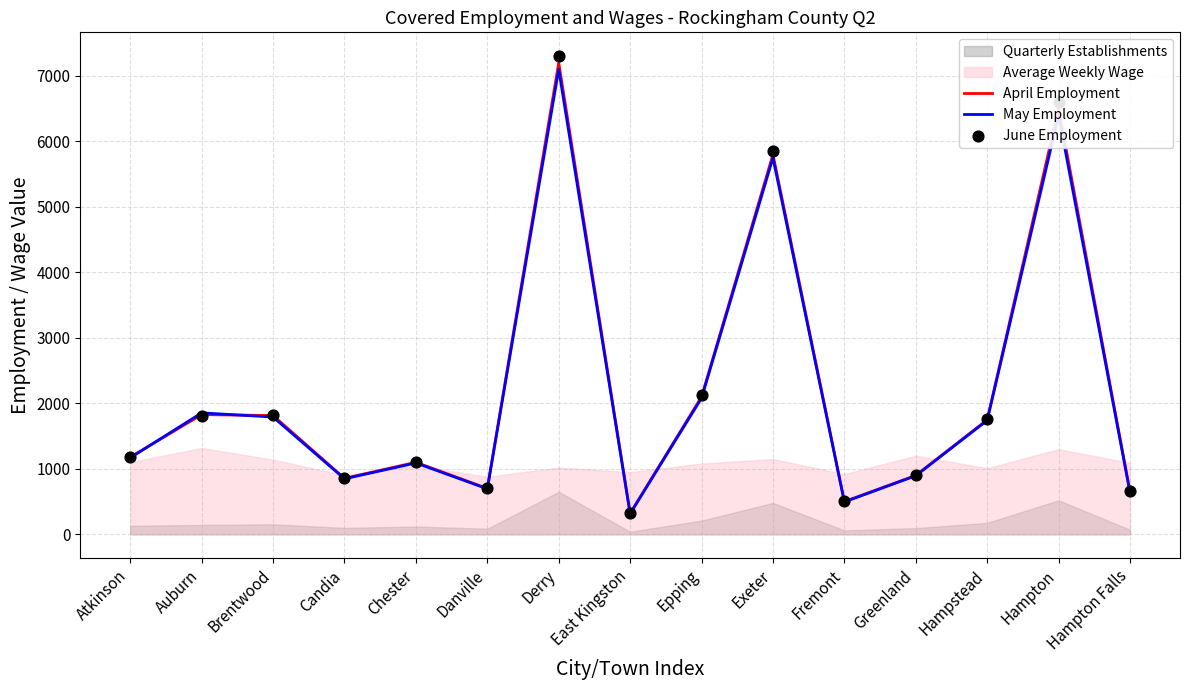

Which series has the widest spread of Y values?

June Employment